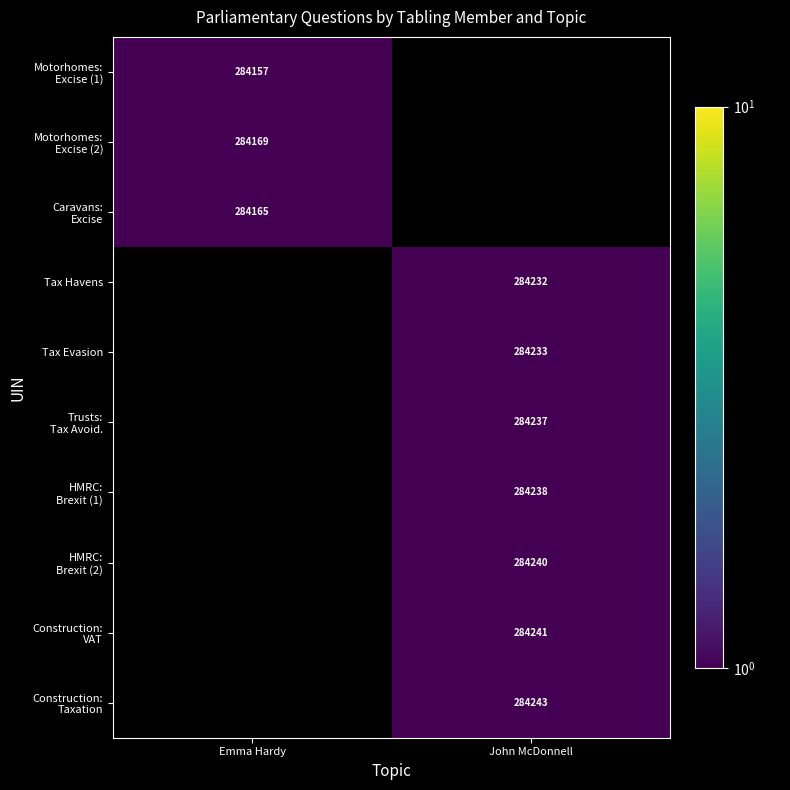

Which has a higher value, Emma Hardy or John McDonnell?

Emma Hardy